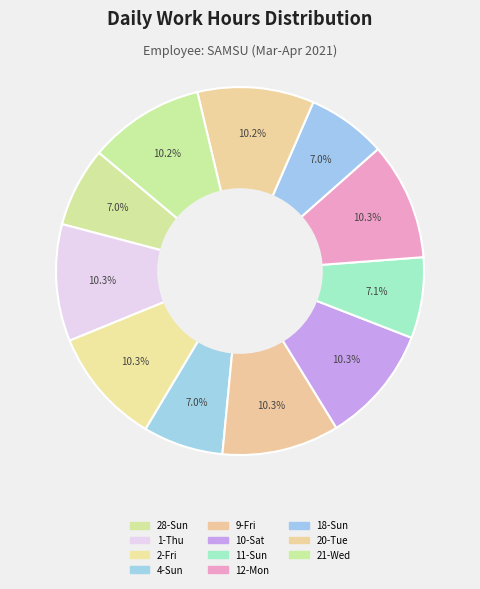

Is the sum of 28-Sun and 18-Sun greater than half?

No